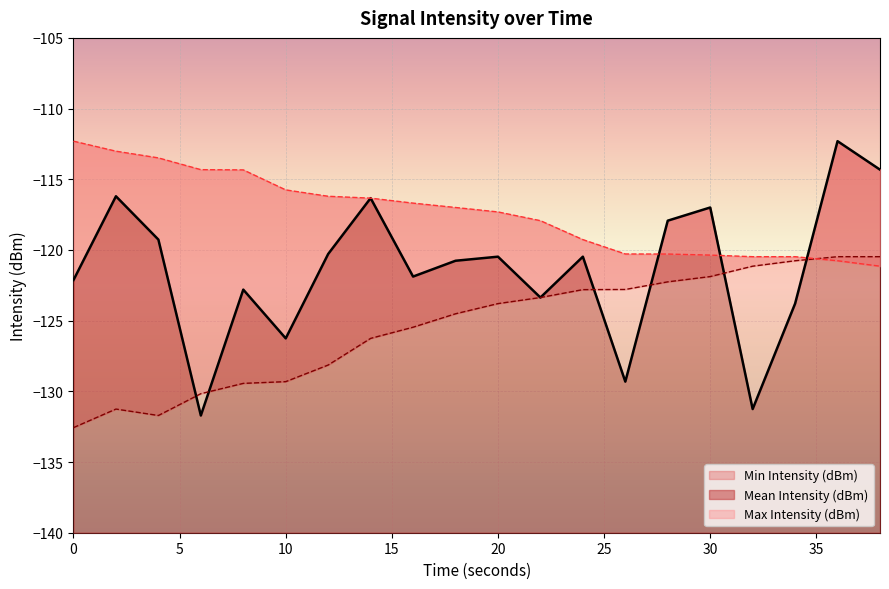

Reading left to right, transcribe all the data shown in this chart.

Mean Intensity (dBm): 0=-122.1	2=-116.2	4=-119.3	6=-131.7	8=-122.8	10=-126.3	12=-120.3	14=-116.3	16=-121.9	18=-120.8	20=-120.5	22=-123.4	24=-120.5	26=-129.3	28=-117.9	30=-117.0	32=-131.3	34=-123.8	36=-112.3	38=-114.3
Min Intensity (dBm): 0=-132.6	2=-131.3	4=-131.7	6=-130.2	8=-129.4	10=-129.3	12=-128.1	14=-126.3	16=-125.5	18=-124.5	20=-123.8	22=-123.4	24=-122.8	26=-122.8	28=-122.3	30=-121.9	32=-121.1	34=-120.8	36=-120.5	38=-120.5
Max Intensity (dBm): 0=-112.3	2=-113.0	4=-113.5	6=-114.3	8=-114.3	10=-115.8	12=-116.2	14=-116.3	16=-116.7	18=-117.0	20=-117.3	22=-117.9	24=-119.3	26=-120.3	28=-120.3	30=-120.4	32=-120.5	34=-120.5	36=-120.8	38=-121.1